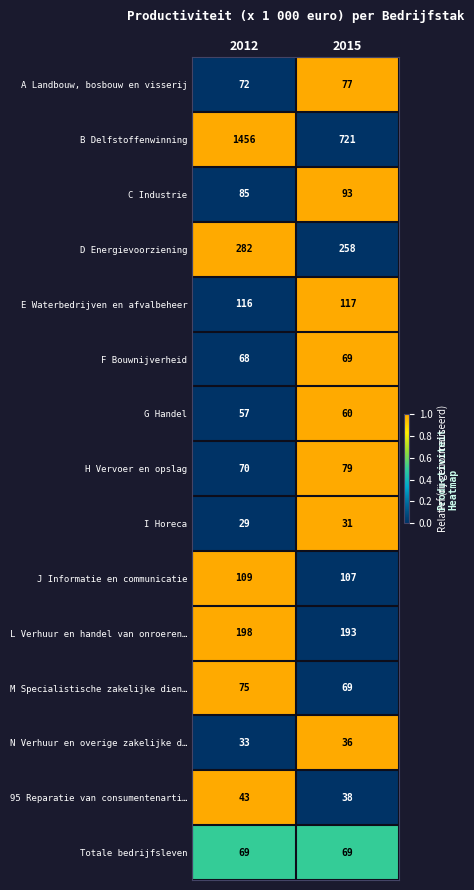

The L Verhuur en handel van onroeren… series shows 318 at 2015. True or false?

False